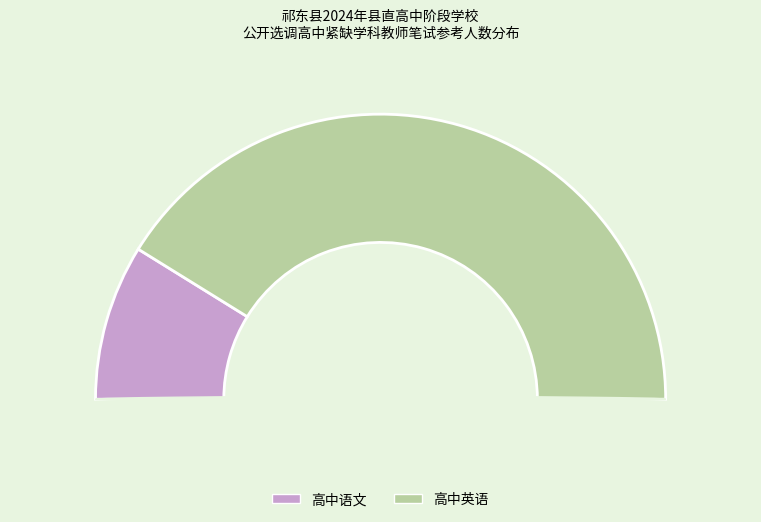

Which category accounts for the majority?

高中英语